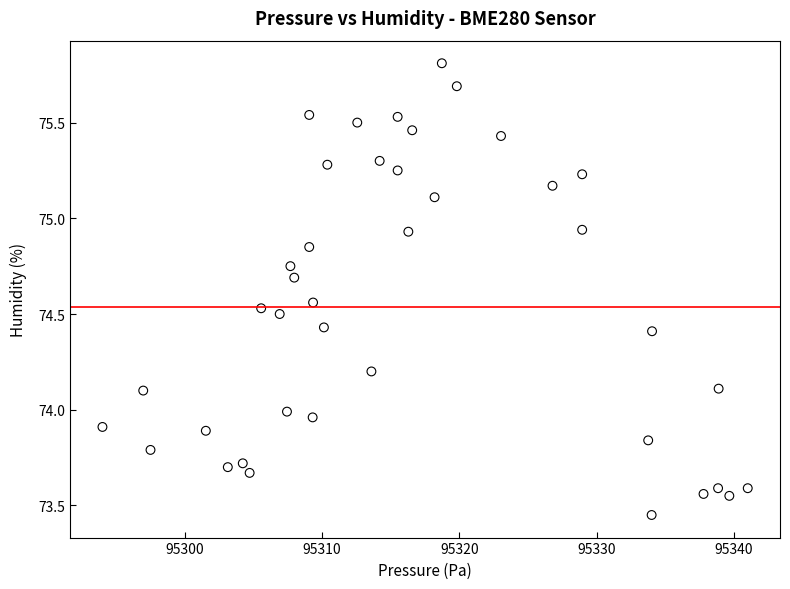

What is the range of X values (max minus min)?

47.0